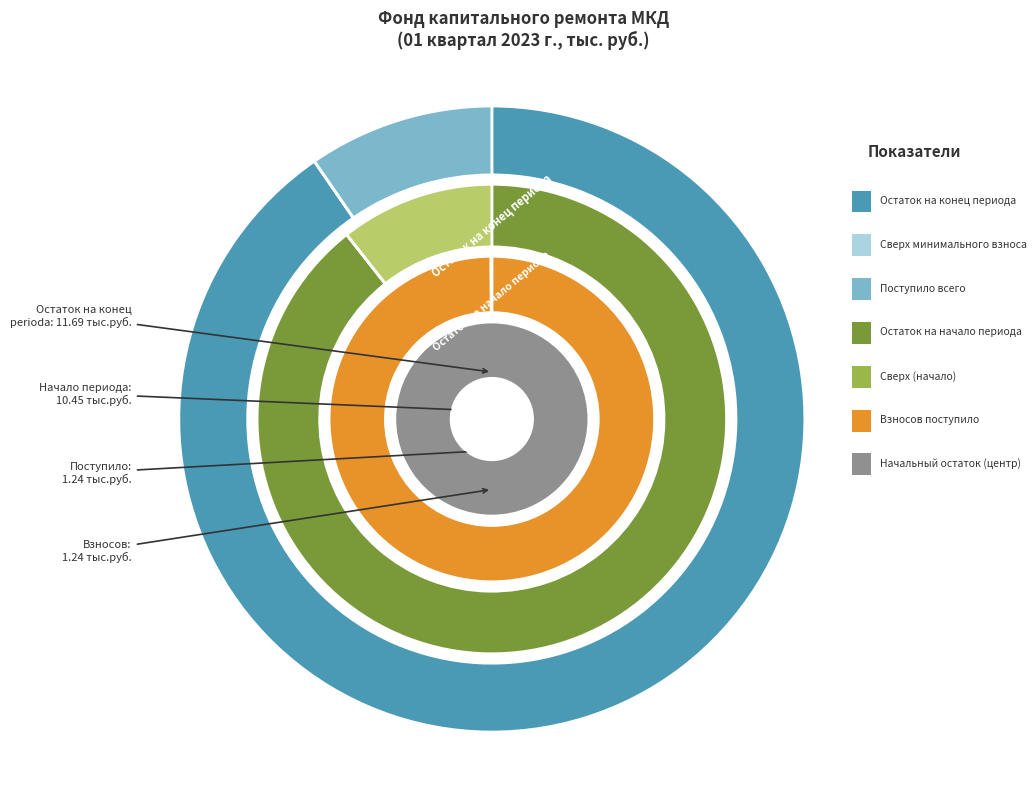

How many segments does this pie chart have?

3